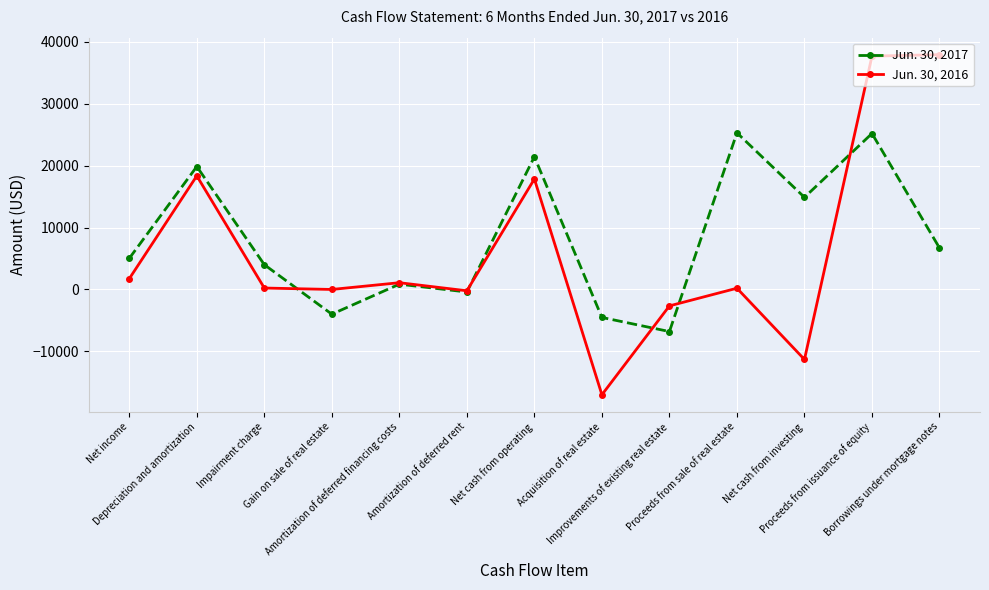

What is the maximum value shown in the chart?

37905